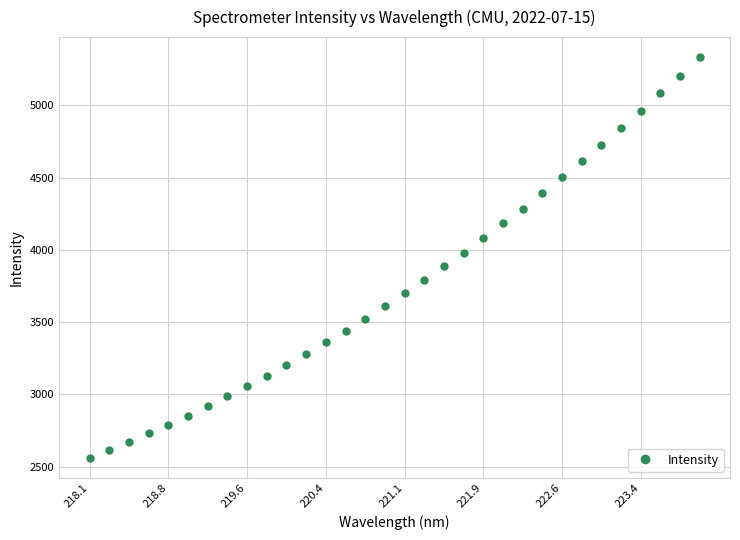

Count the number of data series in this chart.

1